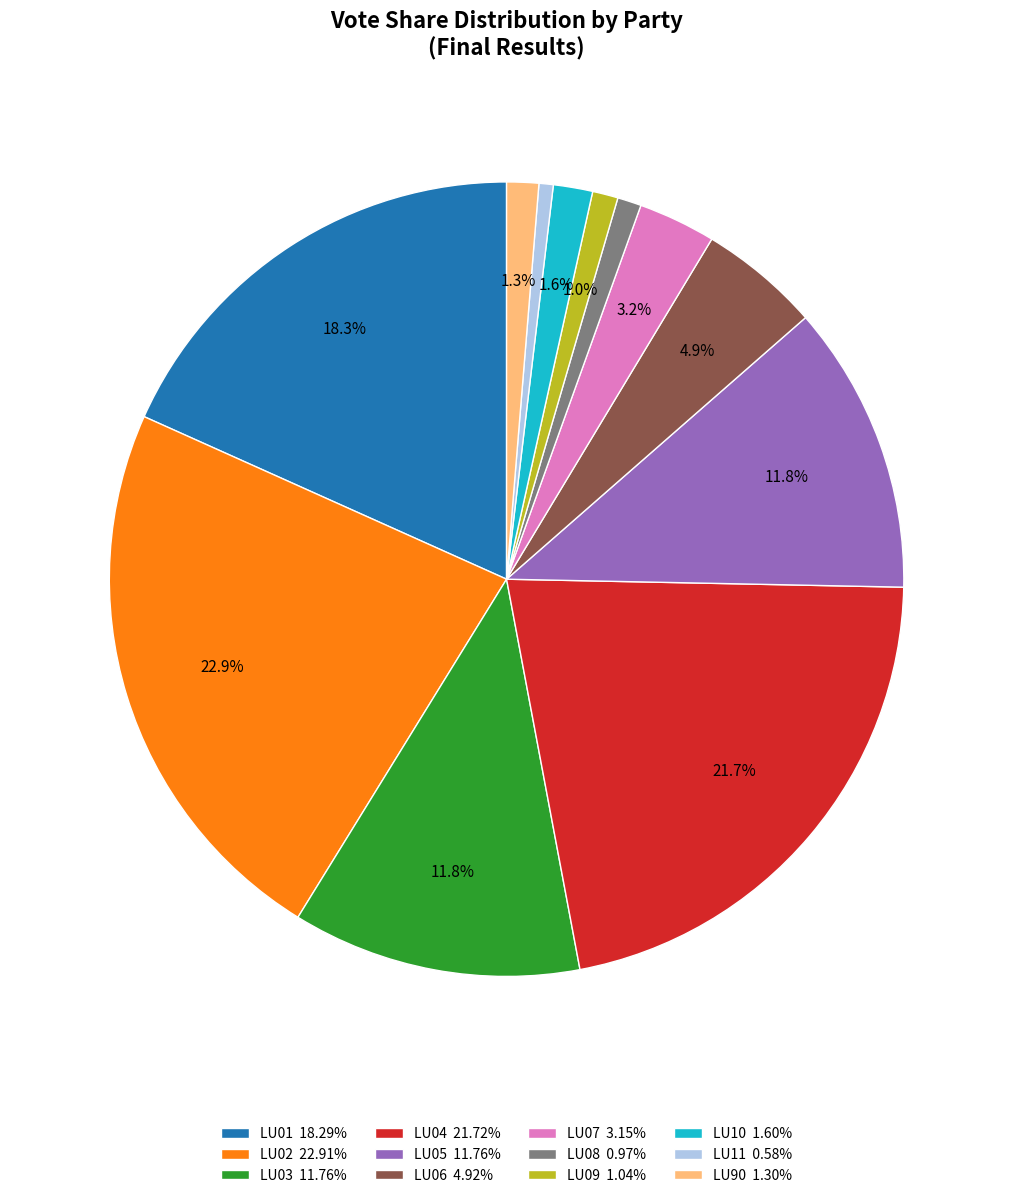

Which category has the biggest portion of the pie?

LU02